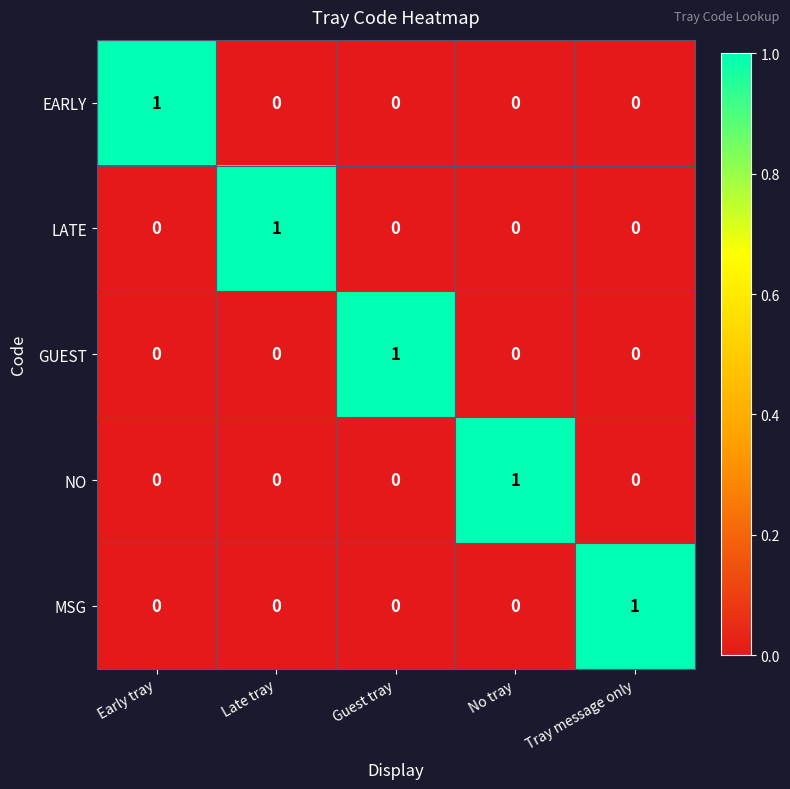

Is it true that NO equals 0 at Early tray?

True